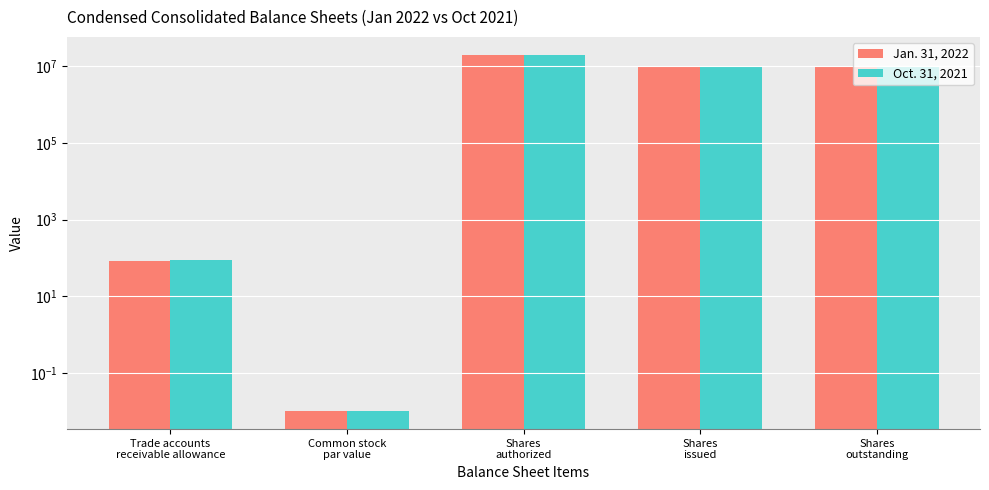

Which series has the widest spread of values?

Jan. 31, 2022